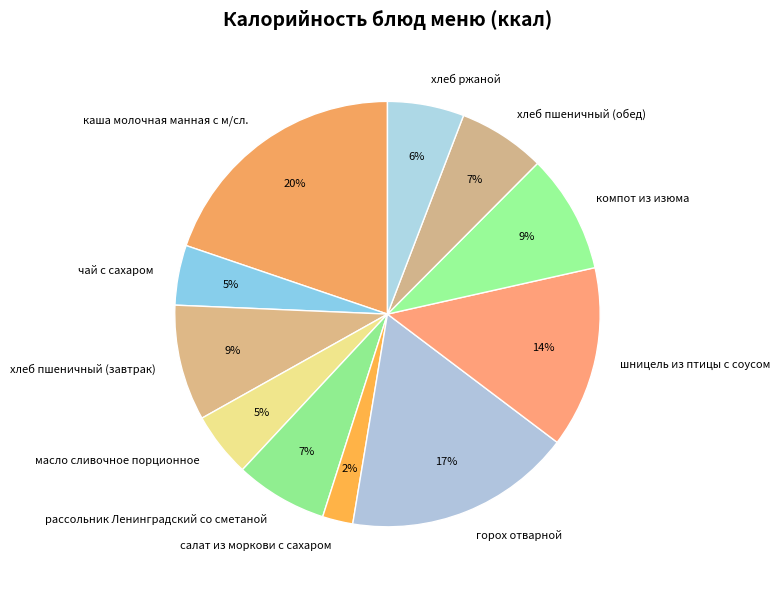

Which category has the biggest portion of the pie?

каша молочная манная с м/сл.